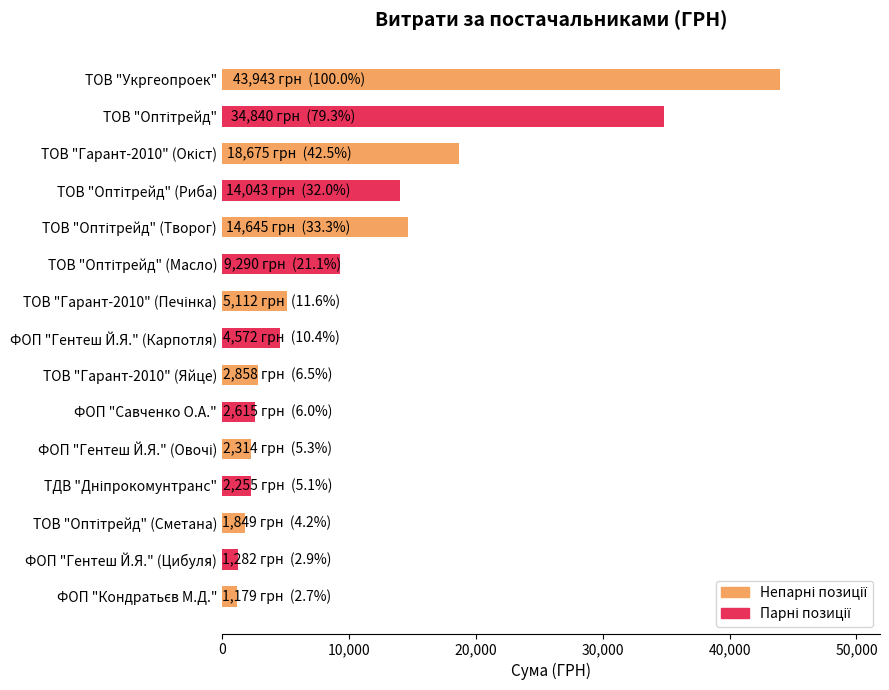

What is the average value?

10631.5